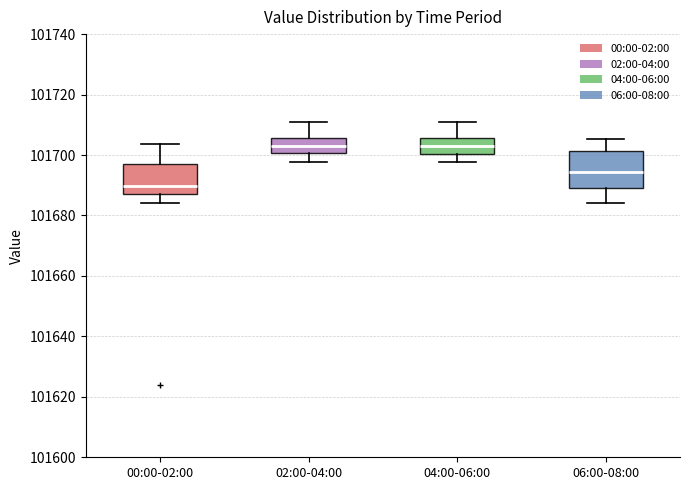

Reading left to right, transcribe this box plot: for each box, give where its median line is, the range the box spans, and where its two whiskers end, as read against the y-axis. The values are not printed on the chart, so give them approximately, as read against the axis.

00:00-02:00: median 101690, box 101688 to 101696, whiskers 101684 to 101704
02:00-04:00: median 101704, box 101700 to 101706, whiskers 101698 to 101710
04:00-06:00: median 101702, box 101700 to 101706, whiskers 101698 to 101710
06:00-08:00: median 101694, box 101690 to 101702, whiskers 101684 to 101706